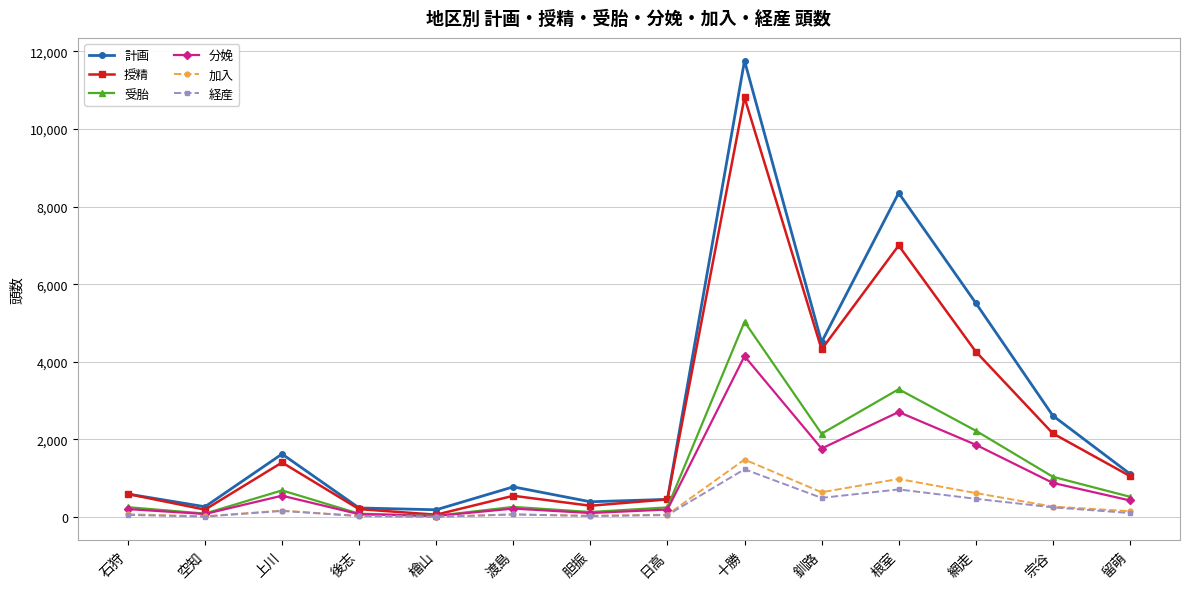

In 分娩, how many points are lower than both neighbors (excluding endpoints)?

4